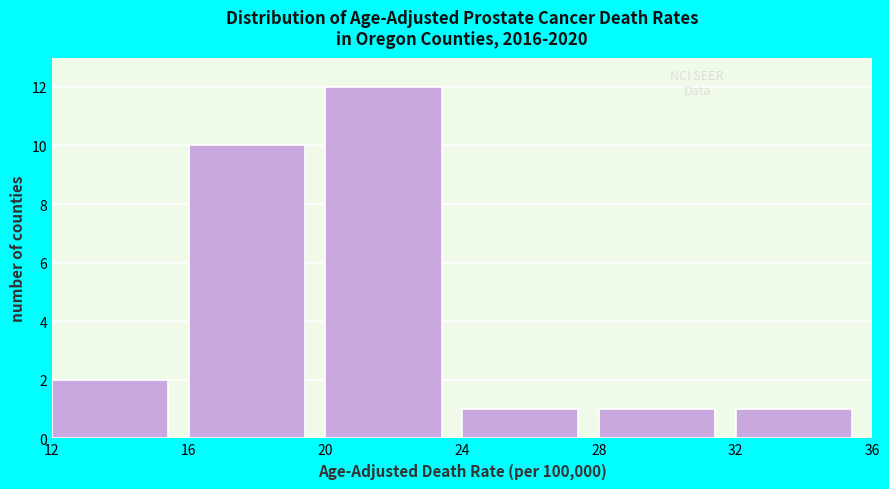

Which range on the x-axis has the tallest bar?

20 to 24